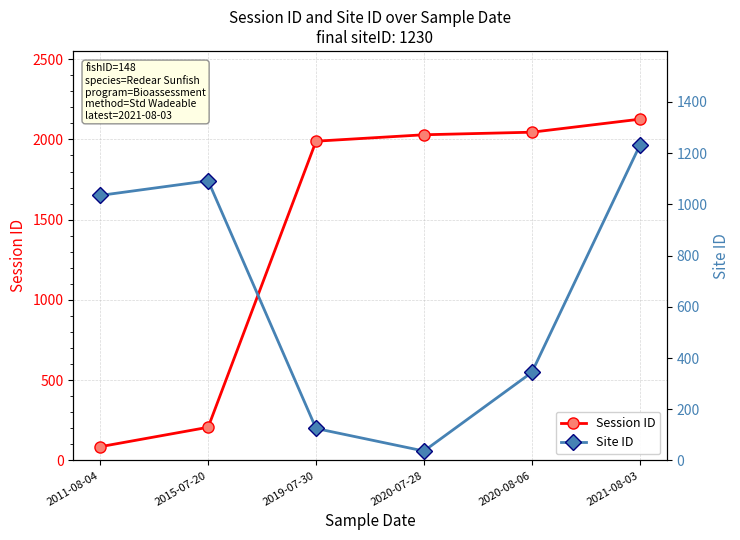

True or false: Session ID has a value of 991 at 2021-08-03.

False